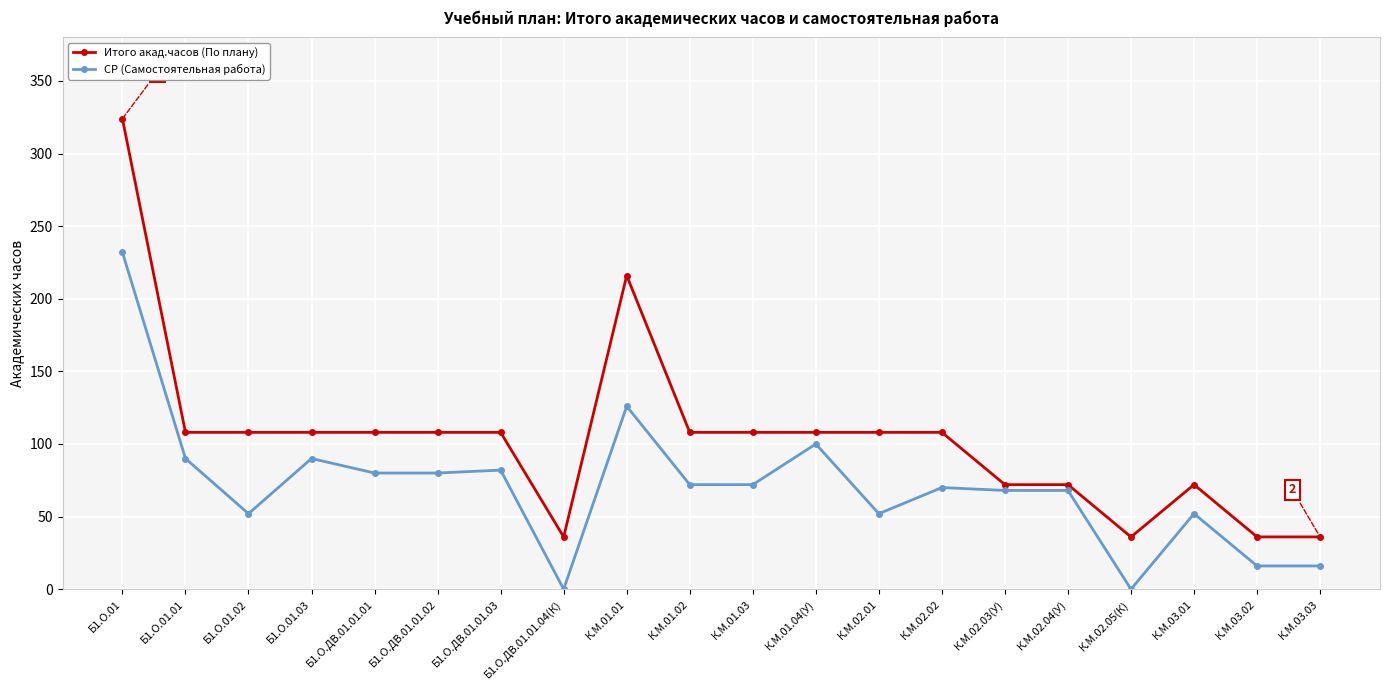

Count the number of data series in this chart.

2